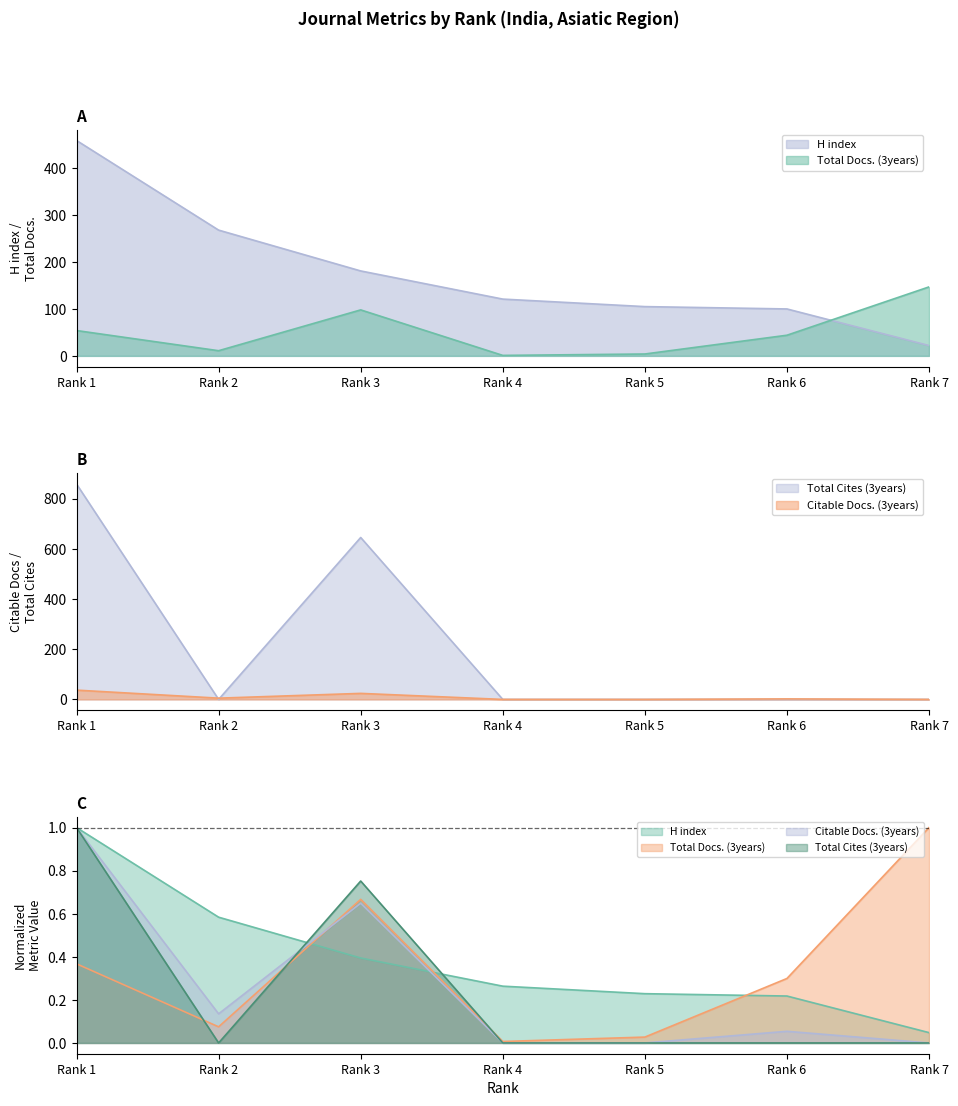

How many values in the Citable Docs. (3years) series are below 2?

3